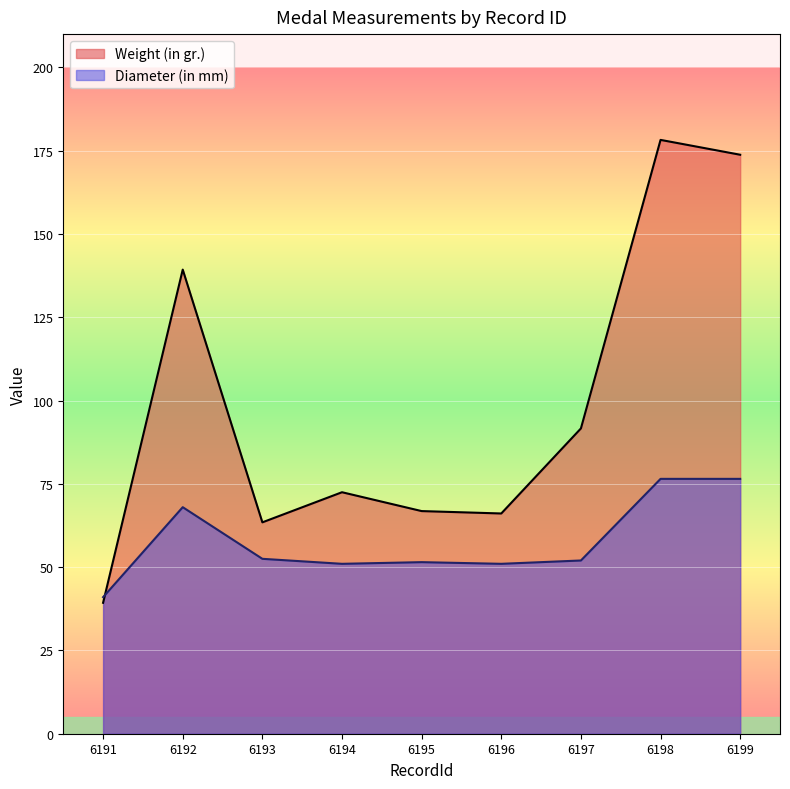

Reading left to right, extract all data points from this chart.

Weight (in gr.): 6191=39.3	6192=139.3	6193=63.5	6194=72.5	6195=66.8	6196=66.1	6197=91.6	6198=178.2	6199=173.8
Diameter (in mm): 6191=41.0	6192=68.0	6193=52.5	6194=51.0	6195=51.5	6196=51.0	6197=52.0	6198=76.5	6199=76.5